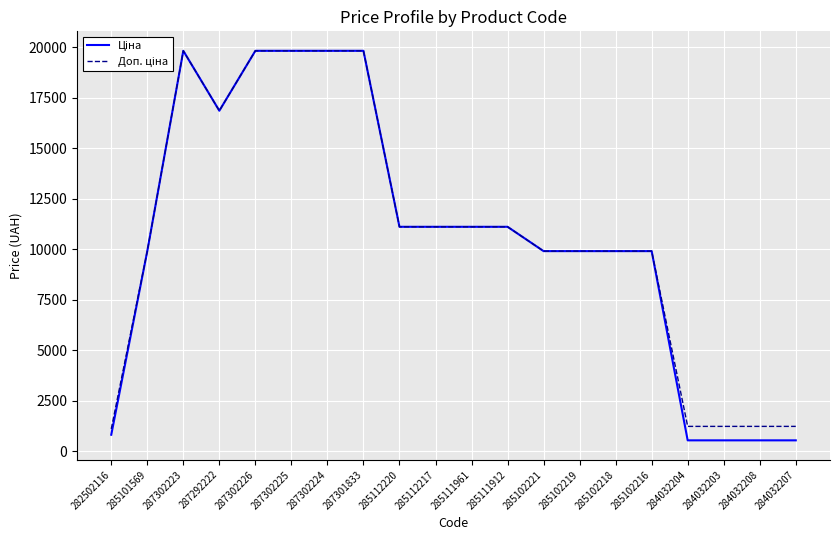

What is the greatest value displayed?

19831.1